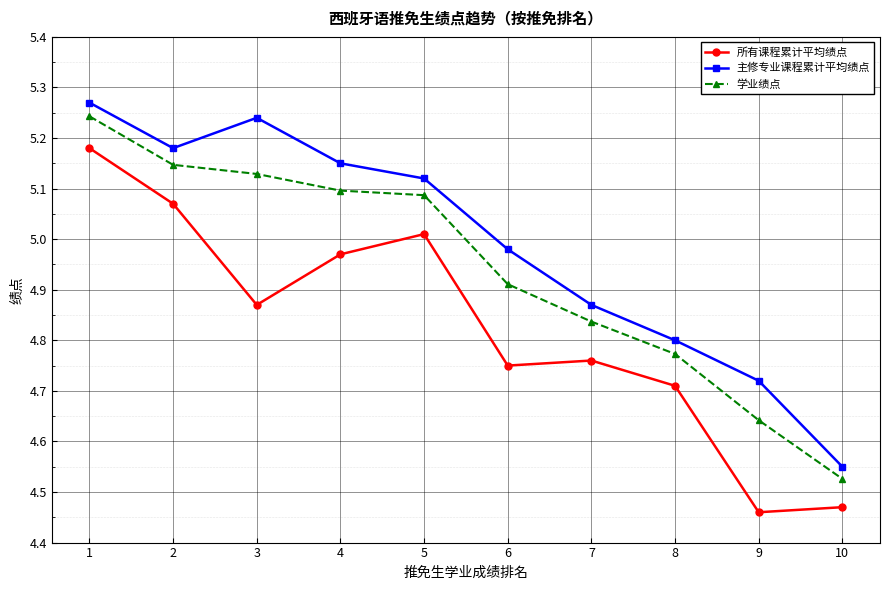

The value of 所有课程累计平均绩点 at 1 is 3.0. True or false?

False